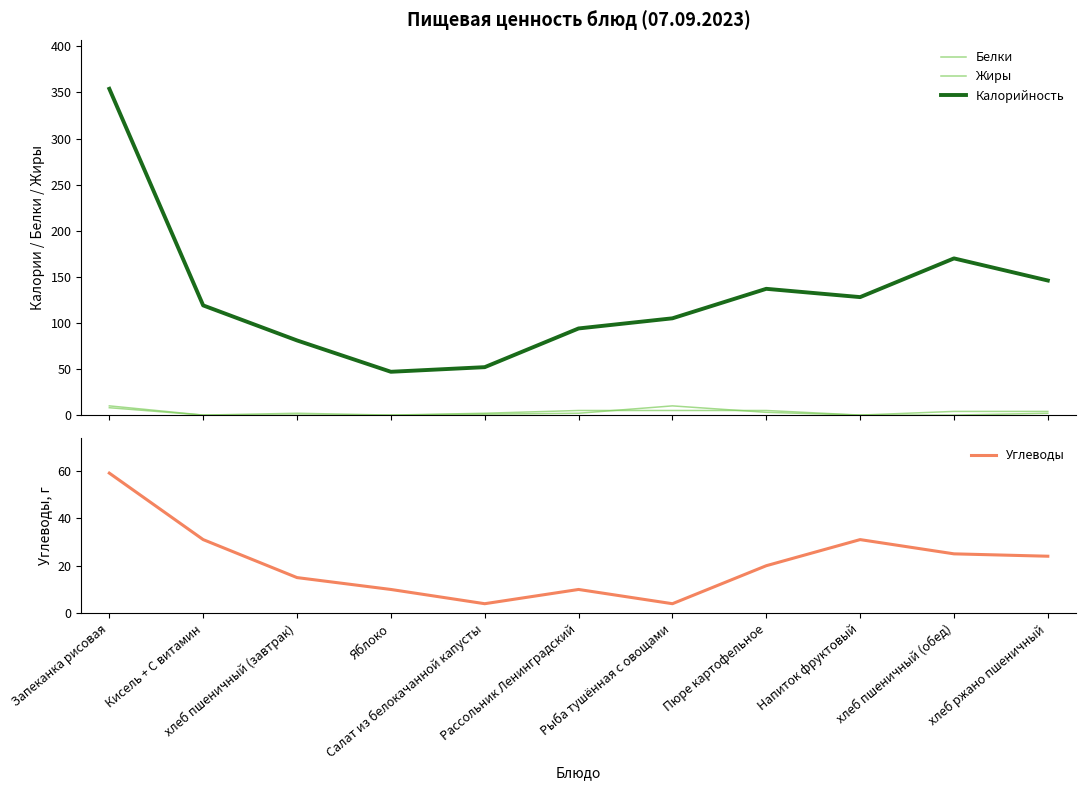

What is the label of the 8th point from the left?

Пюре картофельное